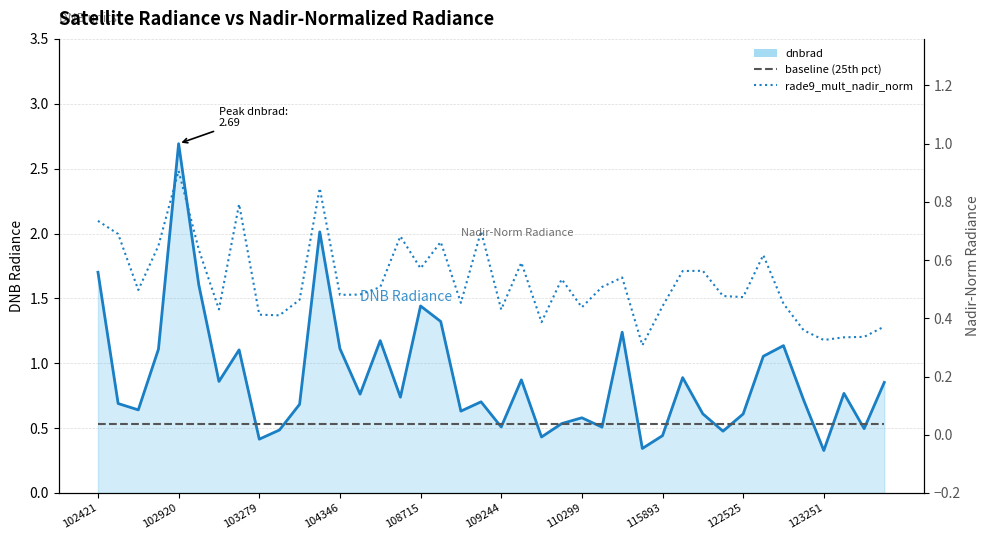

True or false: dnbrad and rade9_mult_nadir_norm intersect in this chart.

False